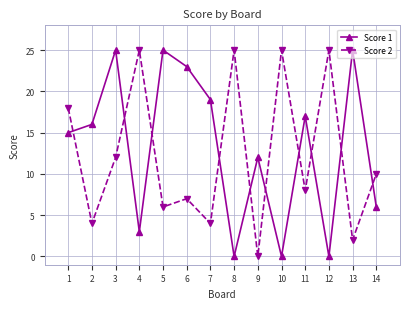

True or false: Score 1 and Score 2 intersect in this chart.

True